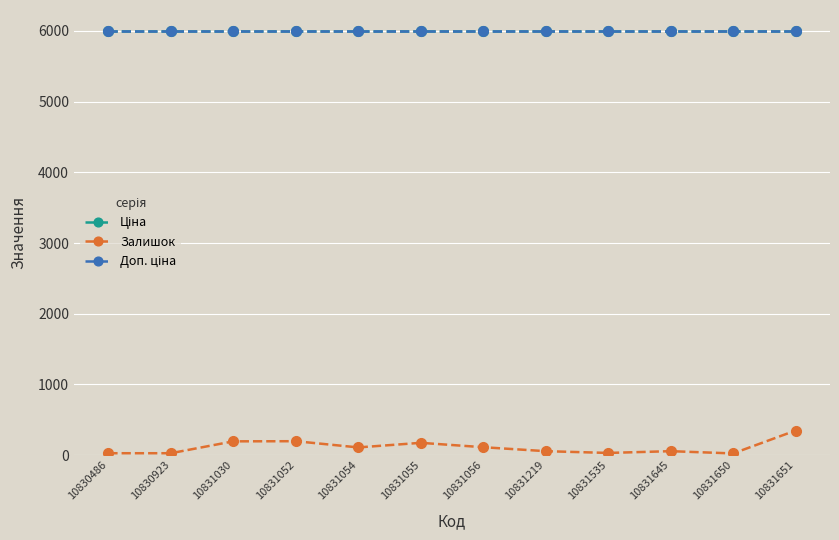

Is the value of Залишок at 10831055 greater than the value of Ціна at 10831030?

No